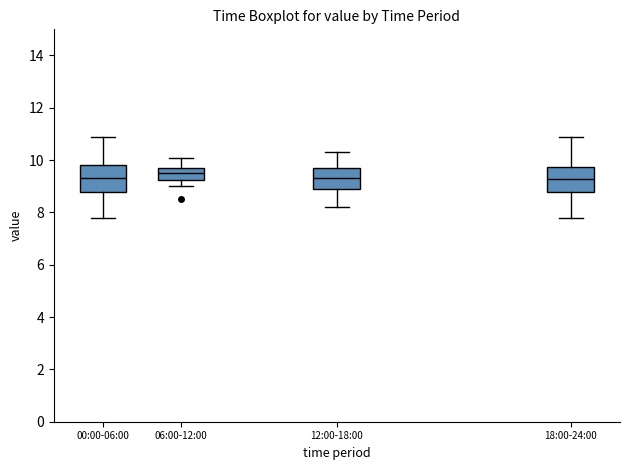

Where is the lower edge of the box for 18:00-24:00 on the y-axis? The values are not printed on the chart, so give them approximately, as read against the axis.

8.8